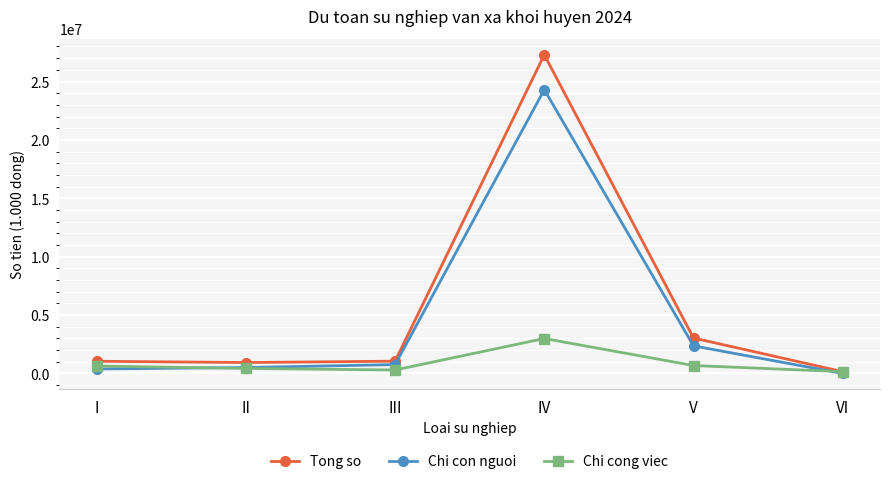

What is the value of the Tong so point at the 3rd from the left?

1051273